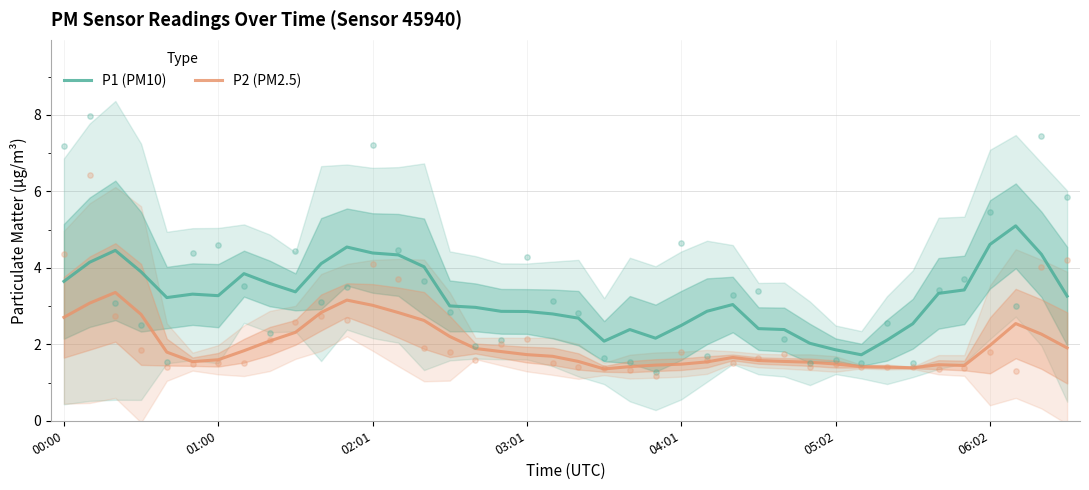

True or false: P2 (PM2.5) and P1 (PM10) cross at least once.

False